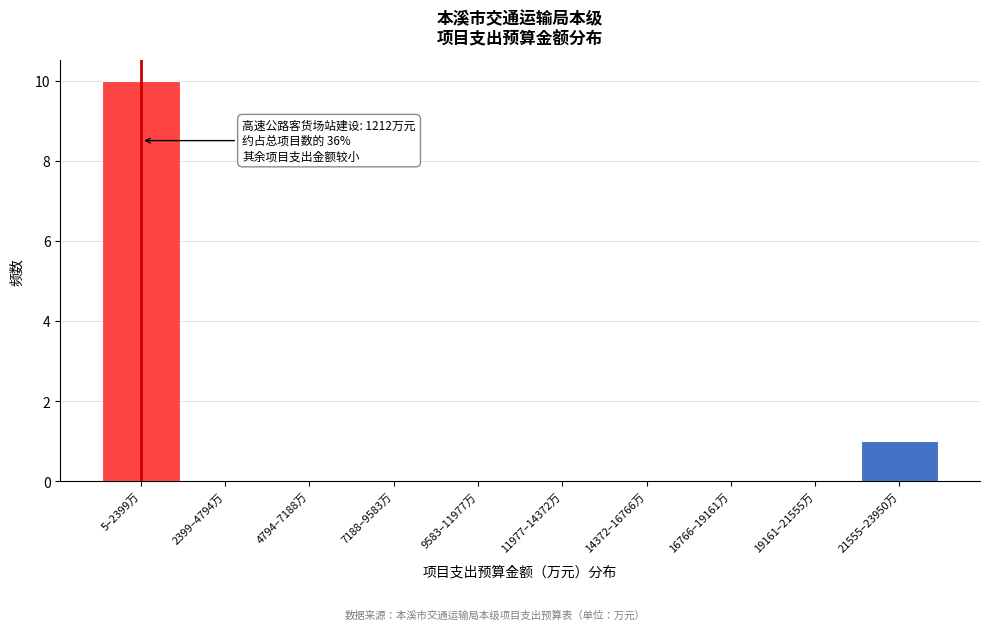

Reading left to right, list all the values displayed in this chart.

5–2399万=10	2399–4794万=0	4794–7188万=0	7188–9583万=0	9583–11977万=0	11977–14372万=0	14372–16766万=0	16766–19161万=0	19161–21555万=0	21555–23950万=1